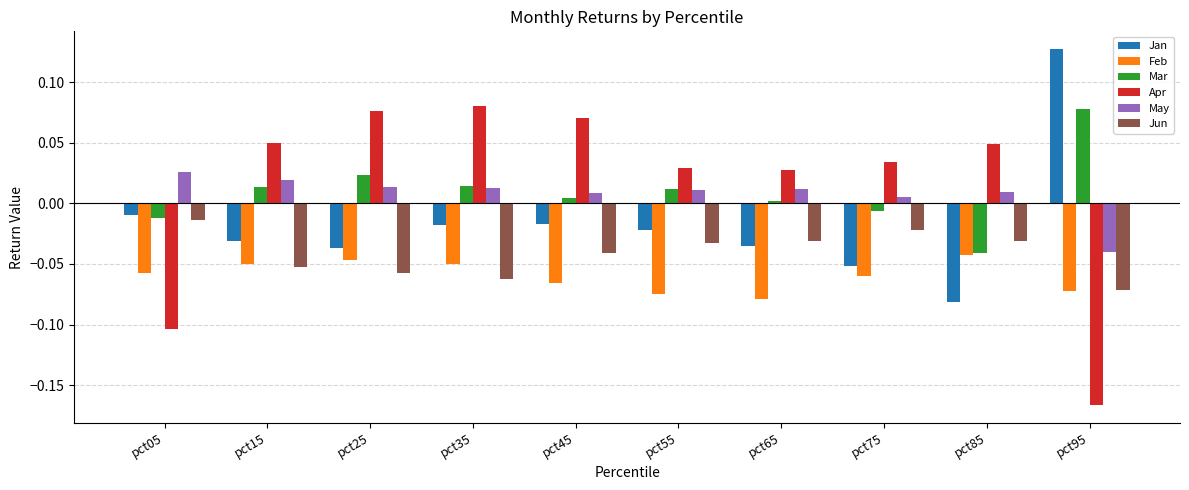

Which series has the widest spread of values?

Apr